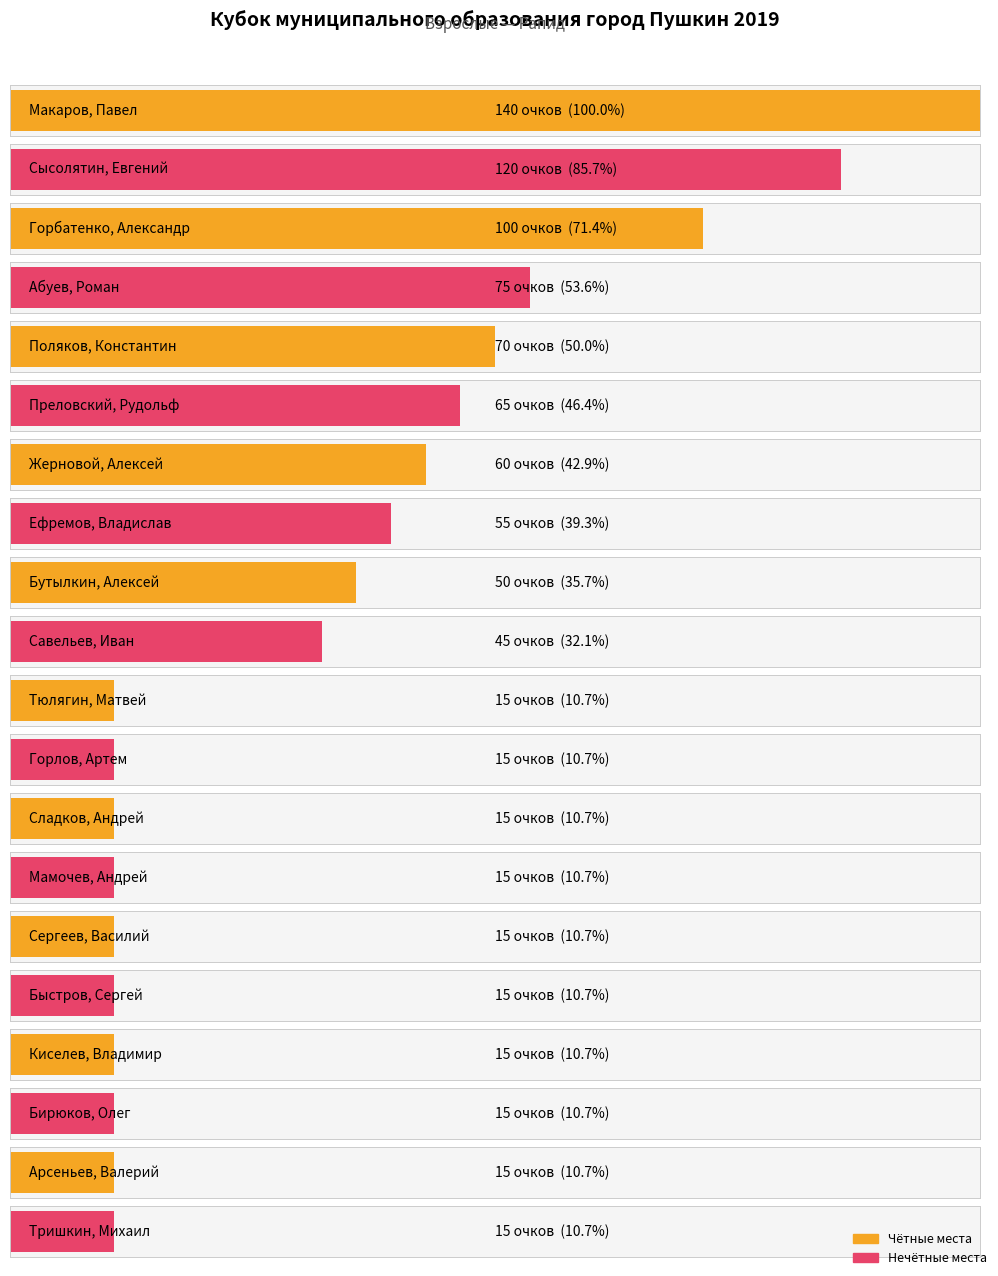

True or false: the data shows 15 at Сергеев, Василий.

True